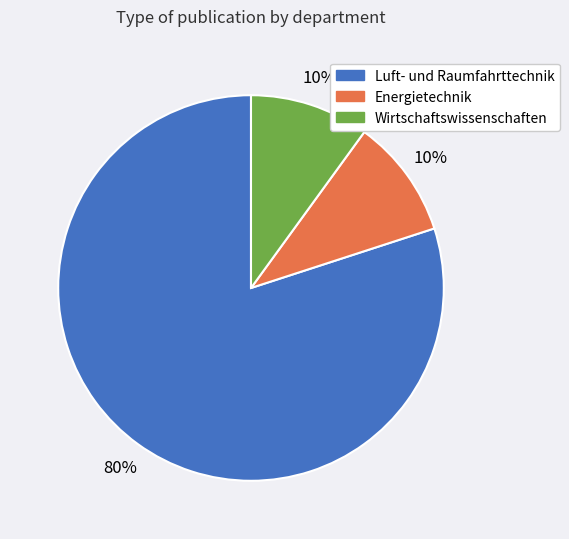

To the nearest percent, what is the average slice percentage?

33%